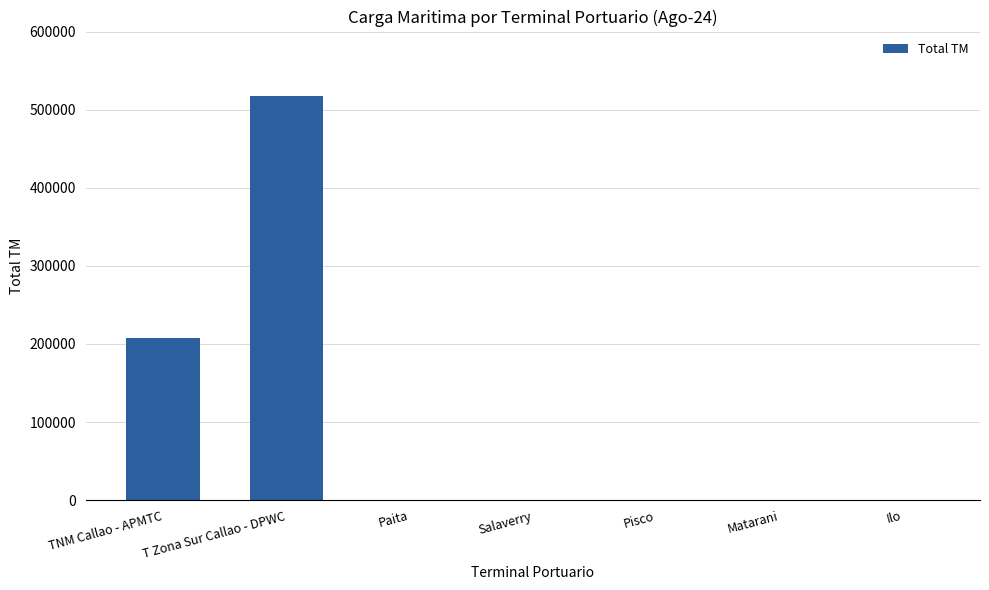

What is the sum of all values?

724846.4